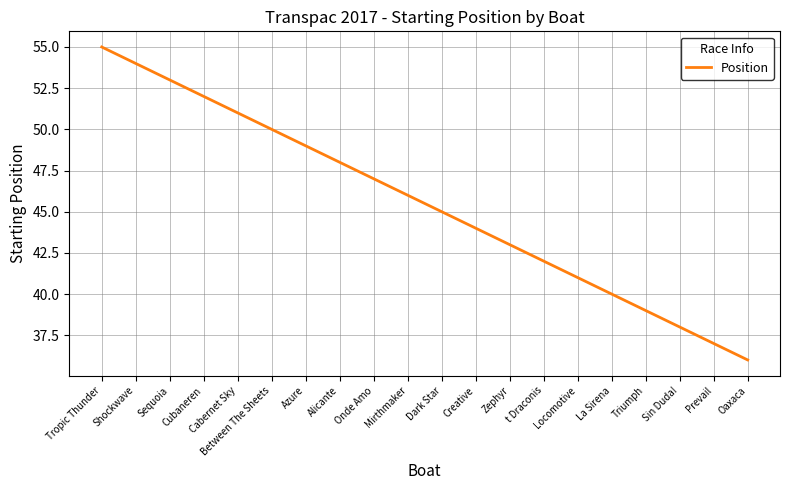

How many values are below 46?

10